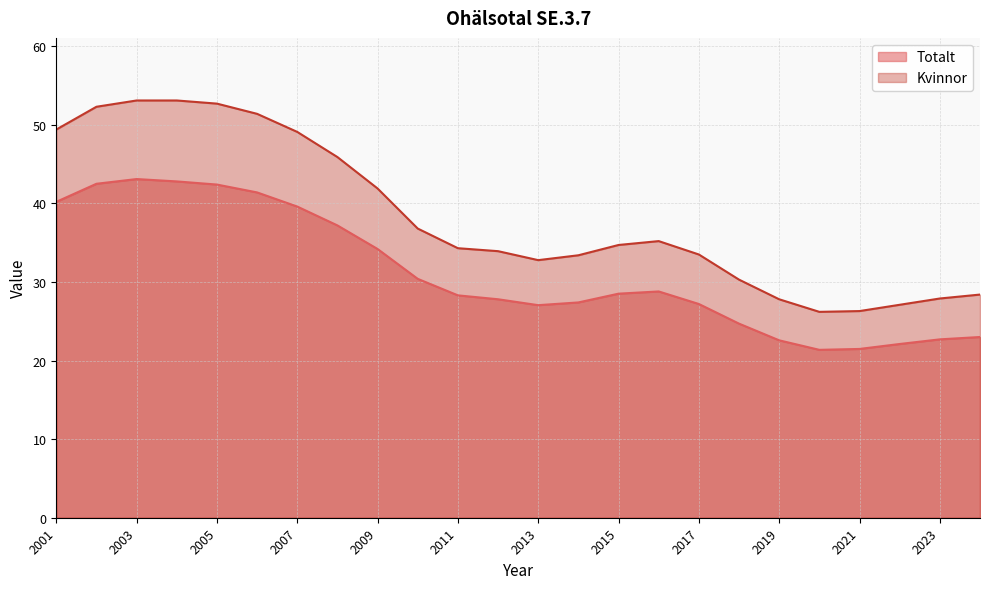

Which series changed the most between 2011 and 2012?

Totalt